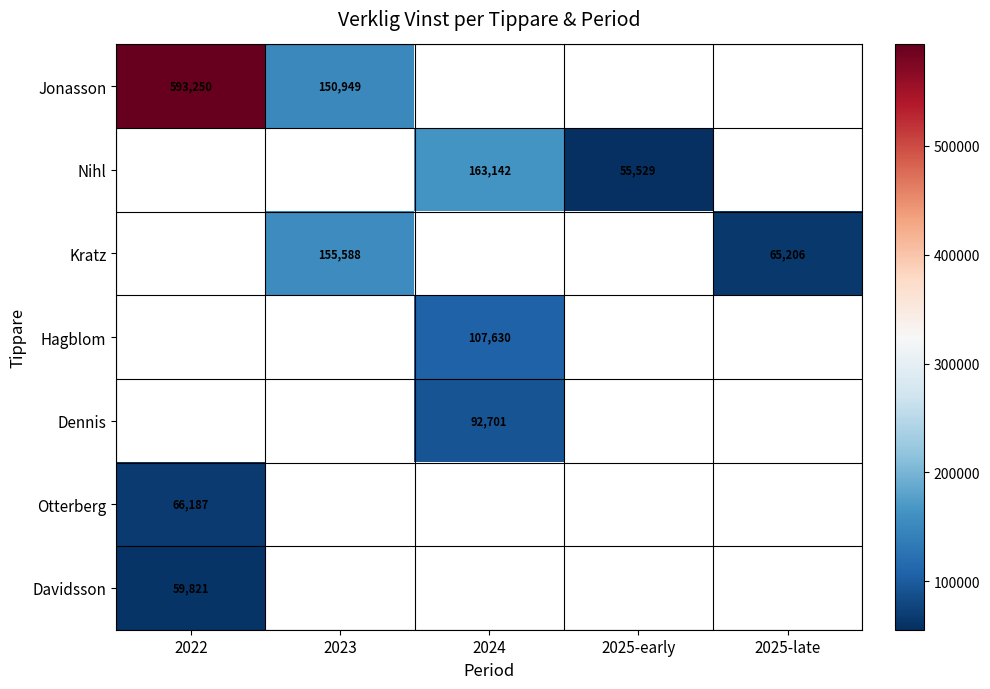

What is the difference between the Kratz values at 2023 and 2025-late?

90382